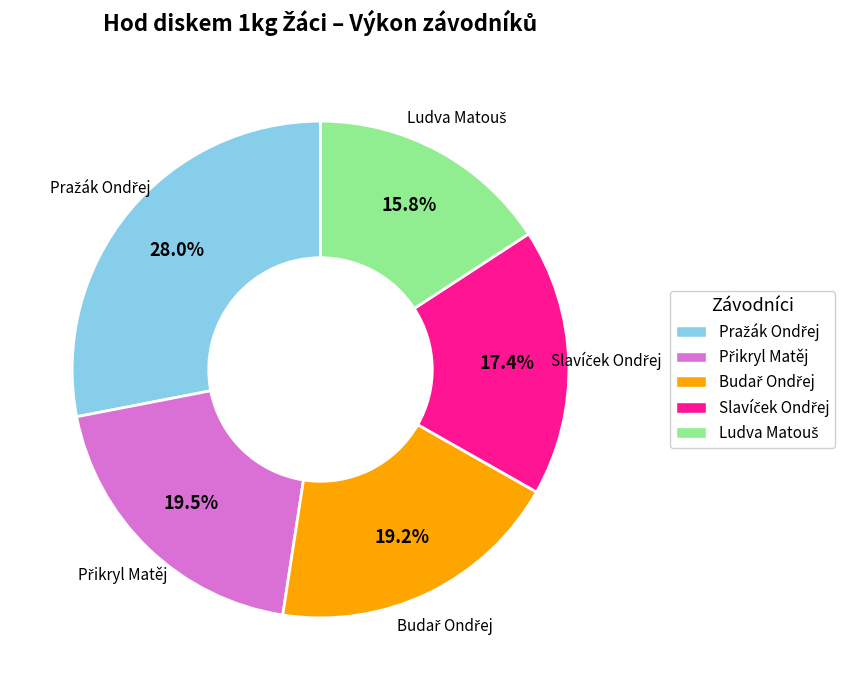

Is there a majority slice in this chart?

No